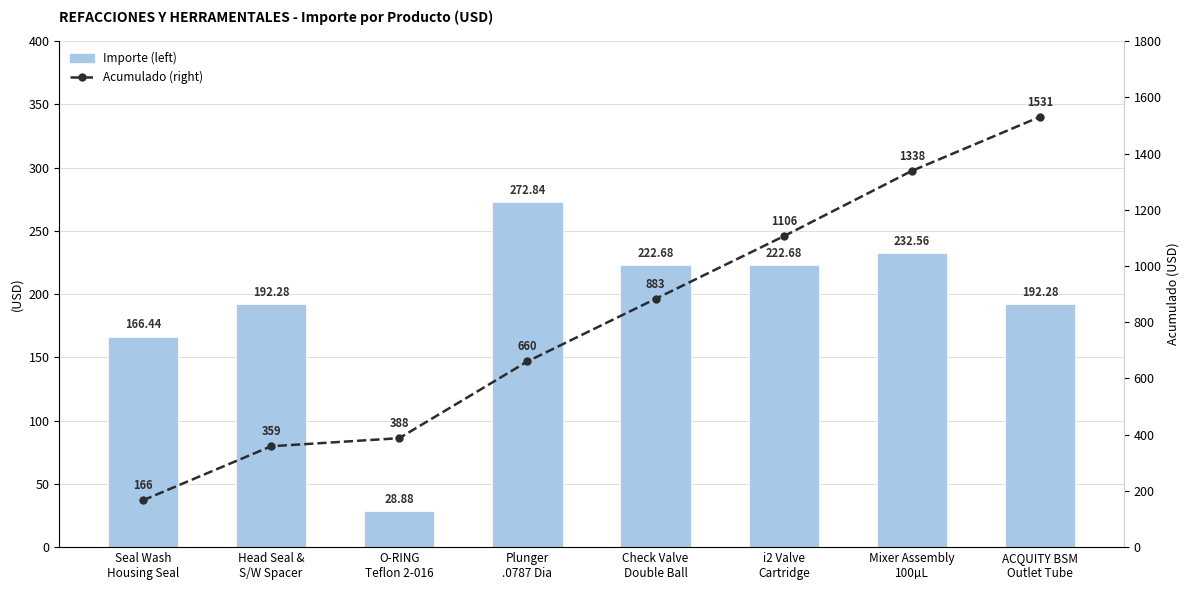

What is the maximum value shown in the chart?

1530.6